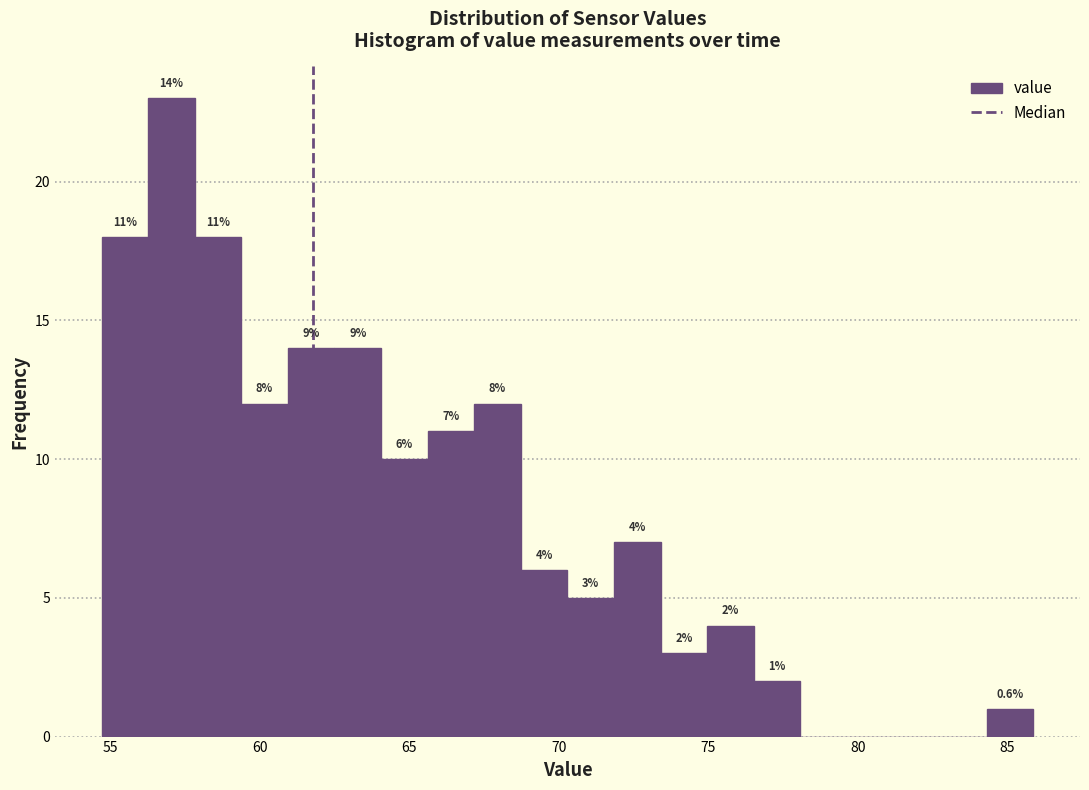

Read against the x-axis, roughly where is the centre of the tallest bar?

57.0